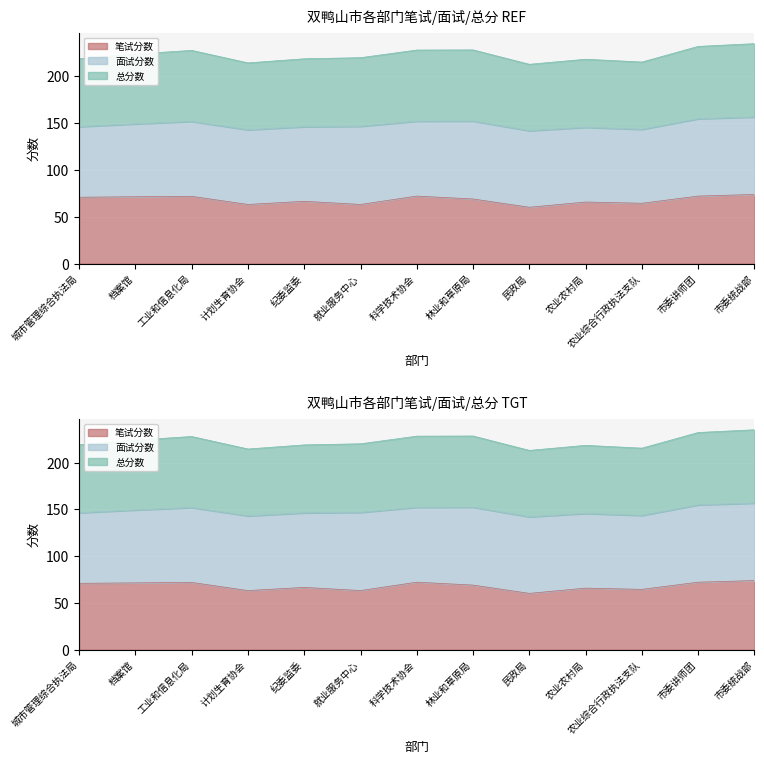

Which has a higher value, 农业综合行政执法支队 or 工业和信息化局?

工业和信息化局